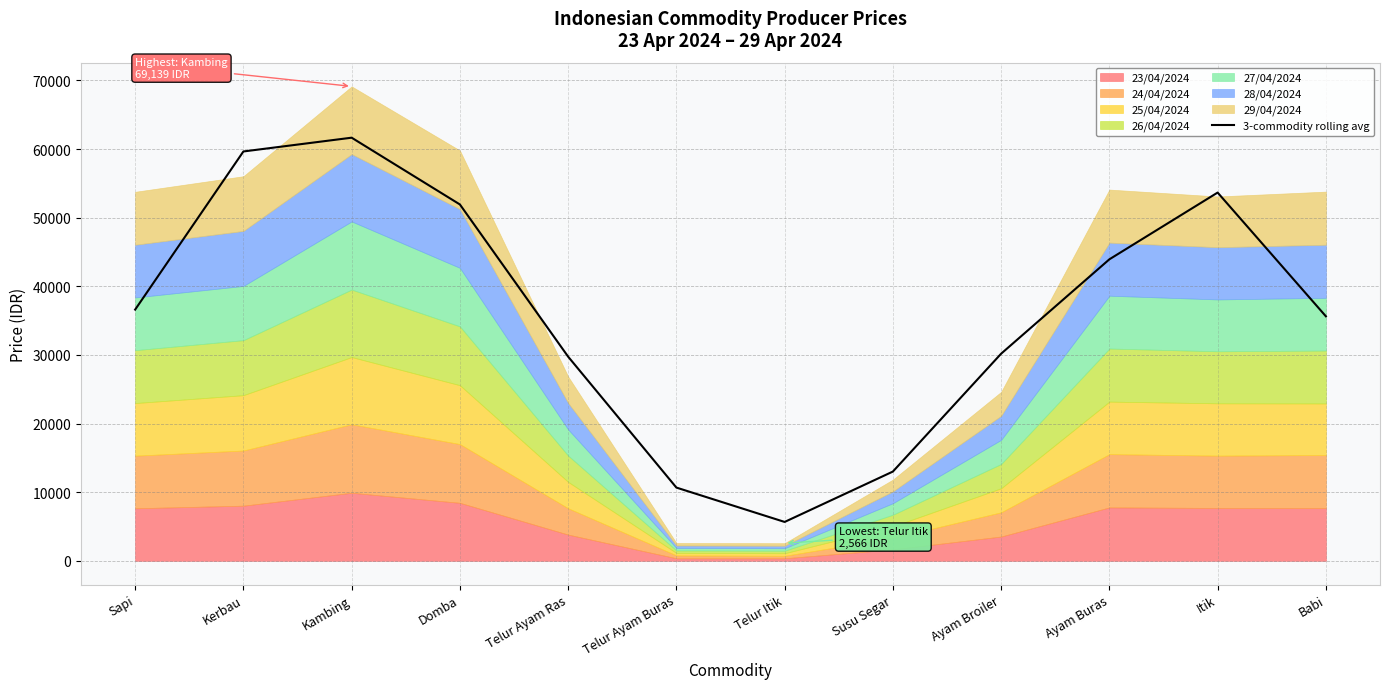

What is the difference between the second highest and second lowest values?

48983.2